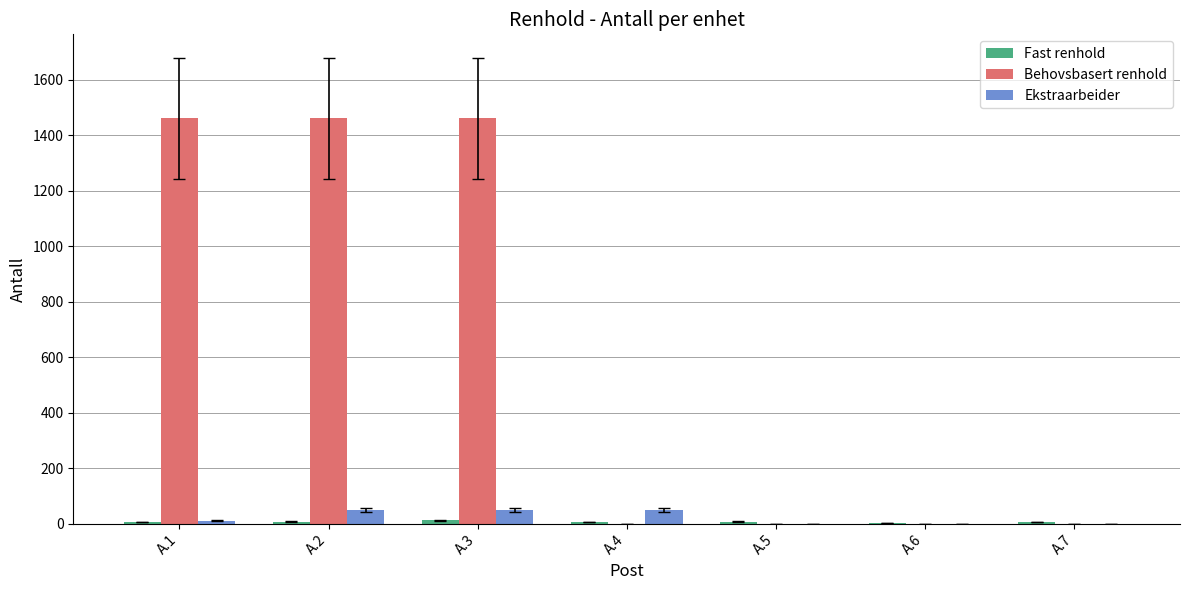

What is the maximum value shown in the chart?

1460